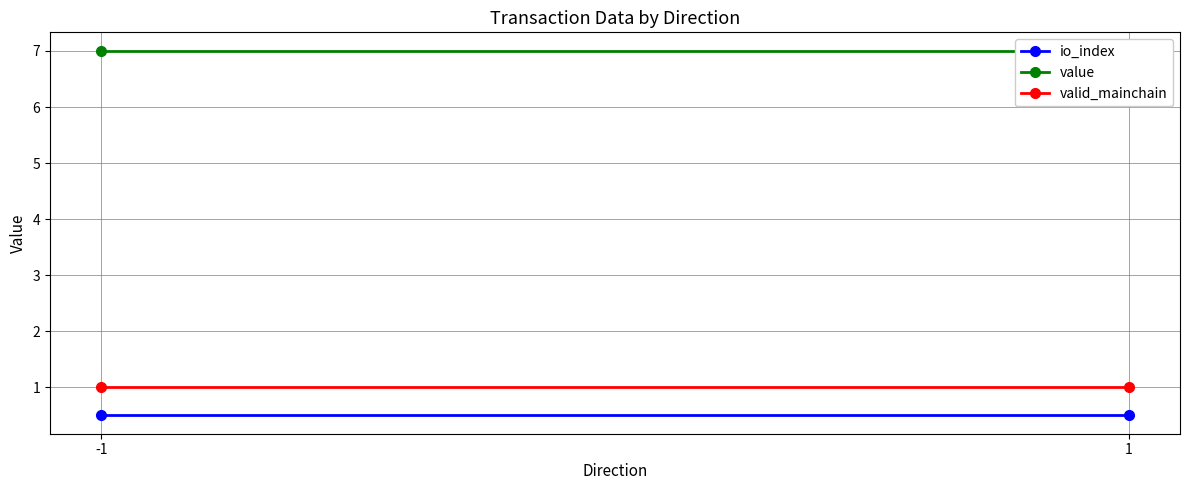

What is the sum of all value values?

14.0